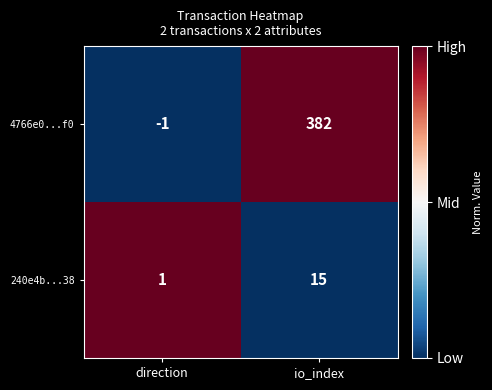

What is the difference between the 4766e0...f0 values at io_index and direction?

383